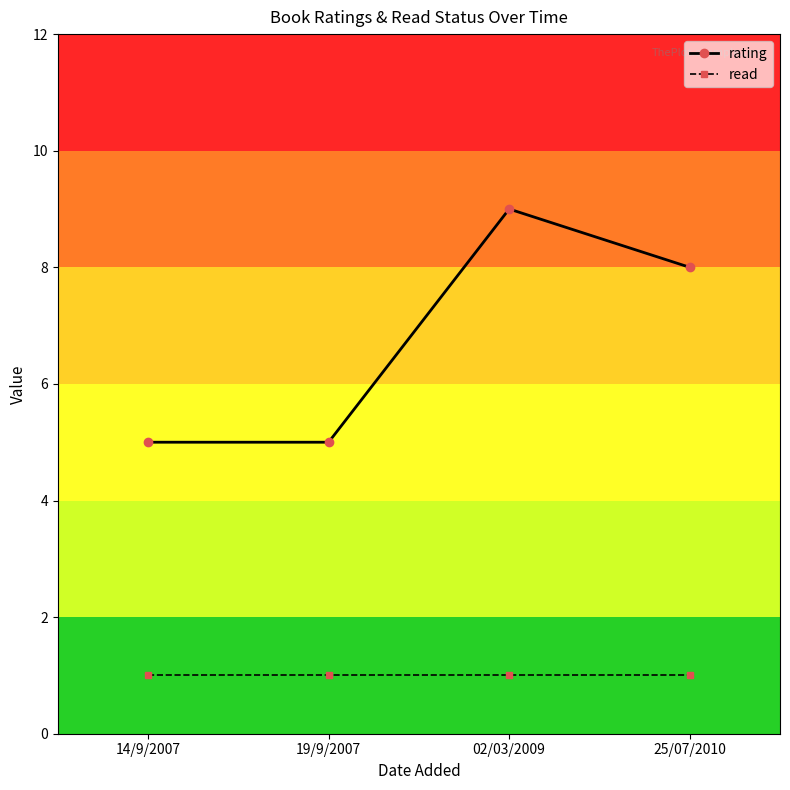

What position from the right is 02/03/2009?

2